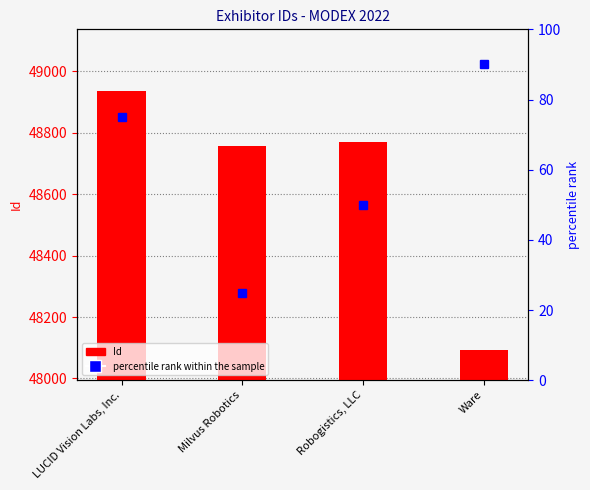

How many data points are less than 48769?

2